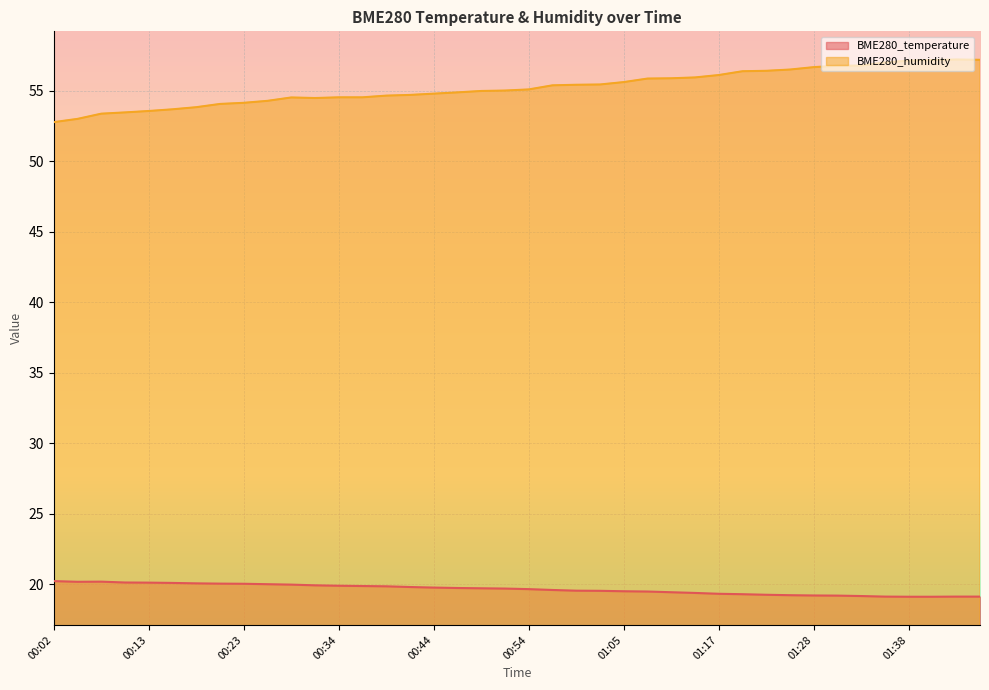

What is the average value of the BME280_humidity series?

55.2